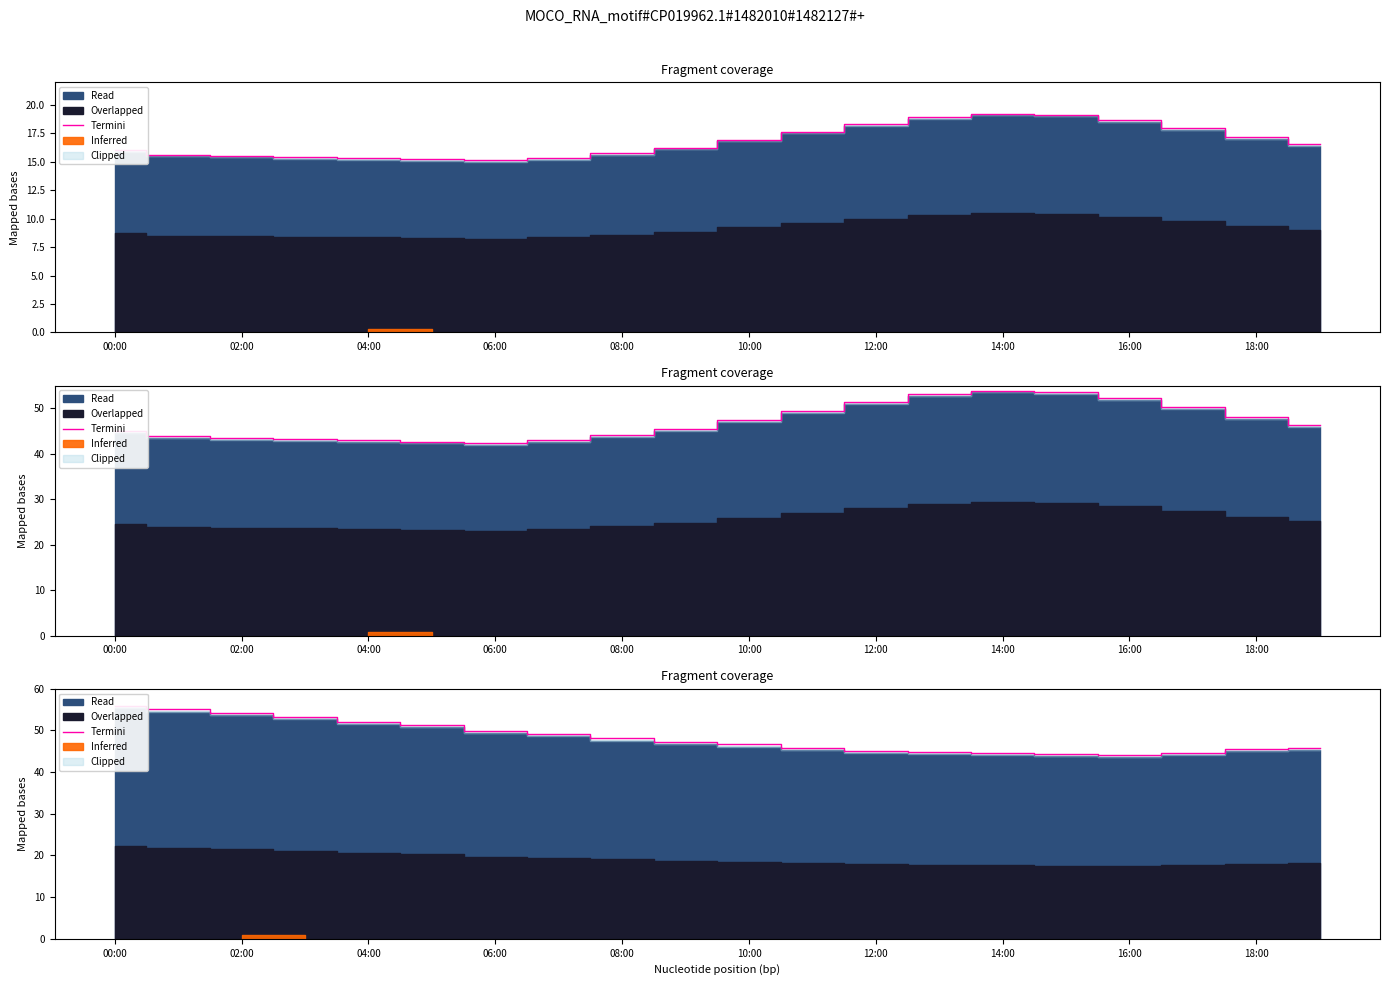

What is the value of the 6th point from the left?

51.2